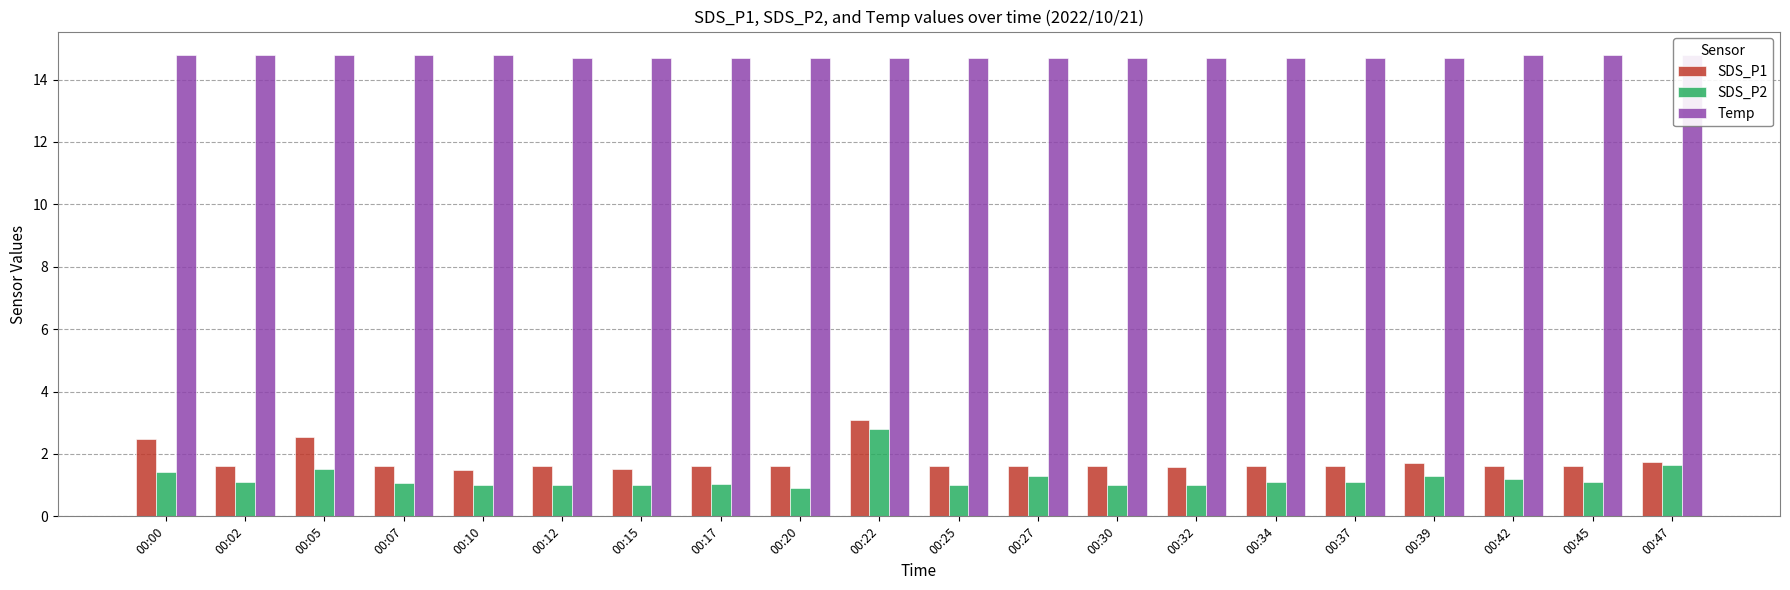

What is the minimum value for Temp?

14.7